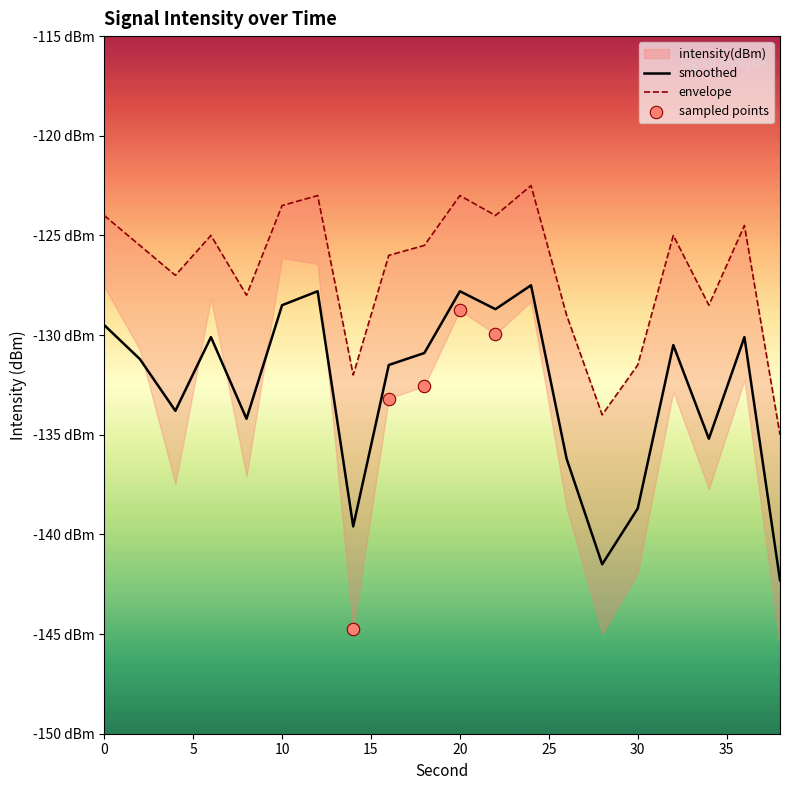

Which series has the largest total across all categories?

envelope